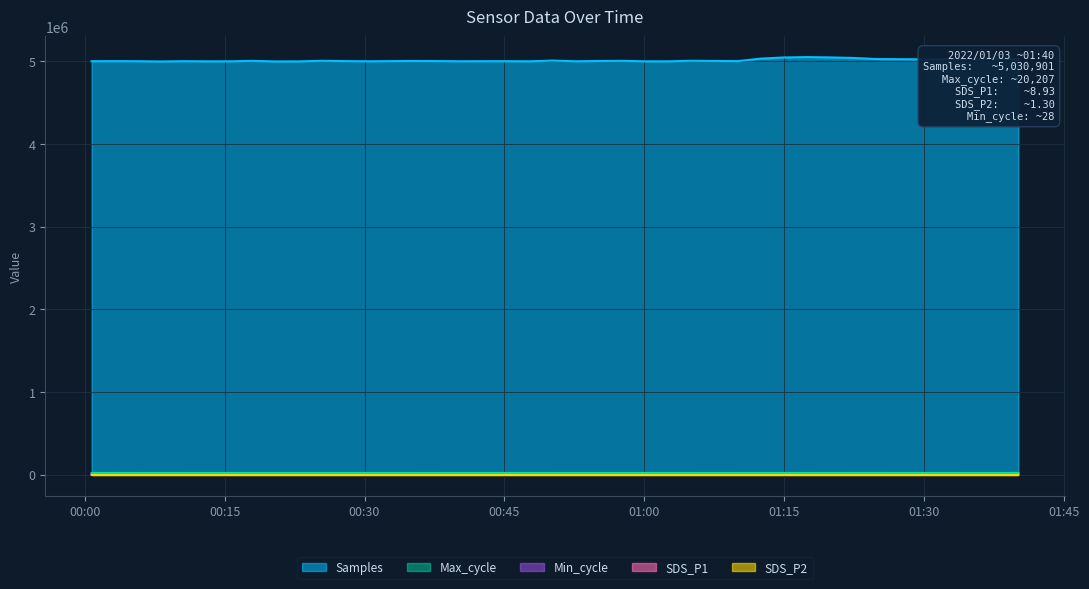

Is the value of Samples at 2022/01/03 00:25:25 greater than the value of SDS_P1 at 2022/01/03 00:27:58?

Yes